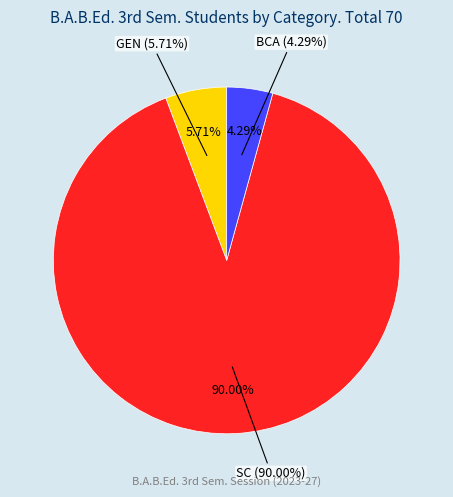

To the nearest percent, what percentage of the pie is BCA?

4%